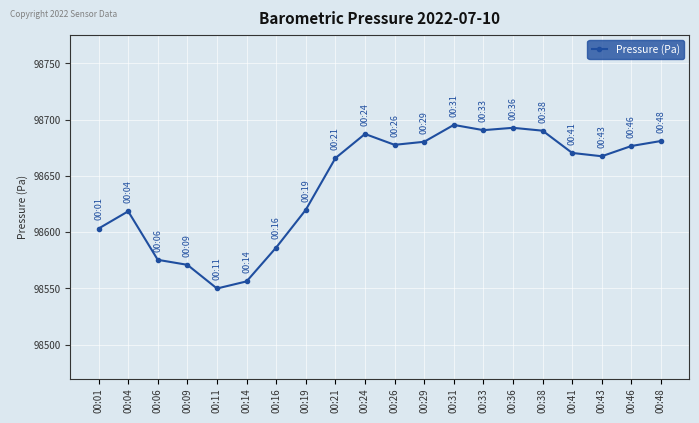

What is the minimum value shown in the chart?

98549.9